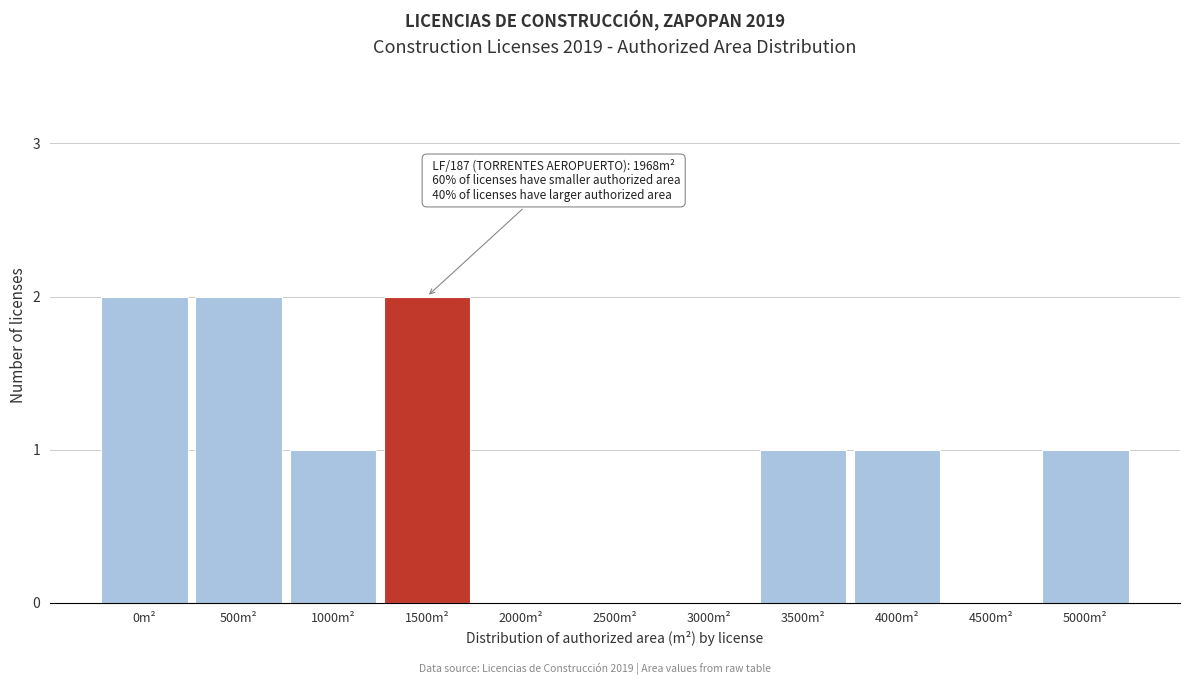

Reading right to left, list all the values displayed in this chart.

5000m²=1	4500m²=0	4000m²=1	3500m²=1	3000m²=0	2500m²=0	2000m²=0	1500m²=2	1000m²=1	500m²=2	0m²=2